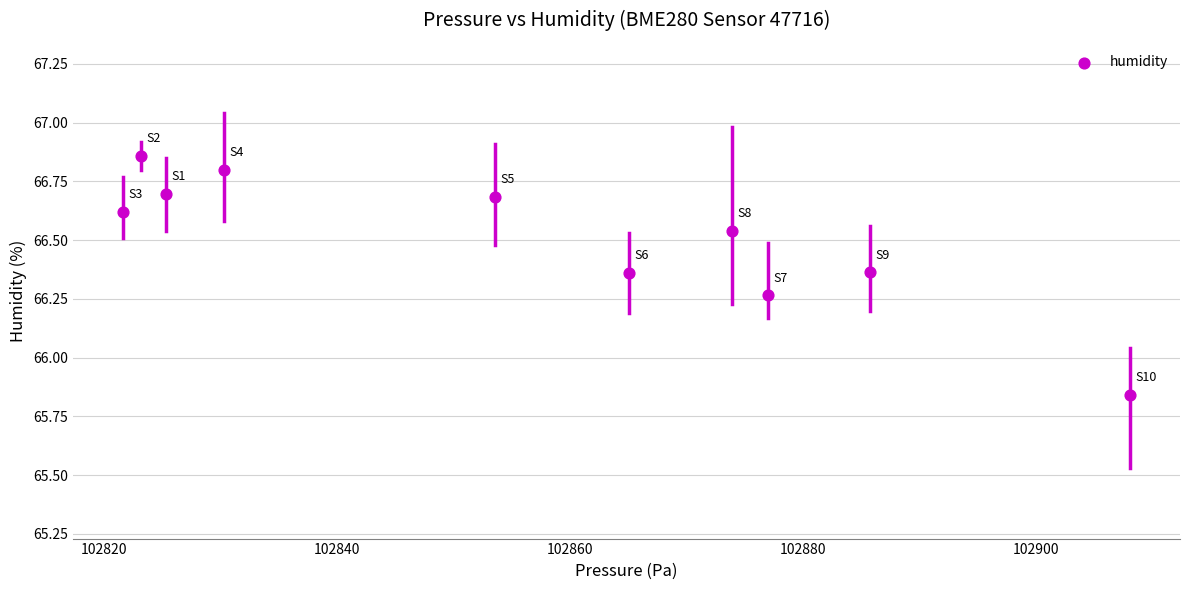

What is the range of Y values (max minus min)?

1.0